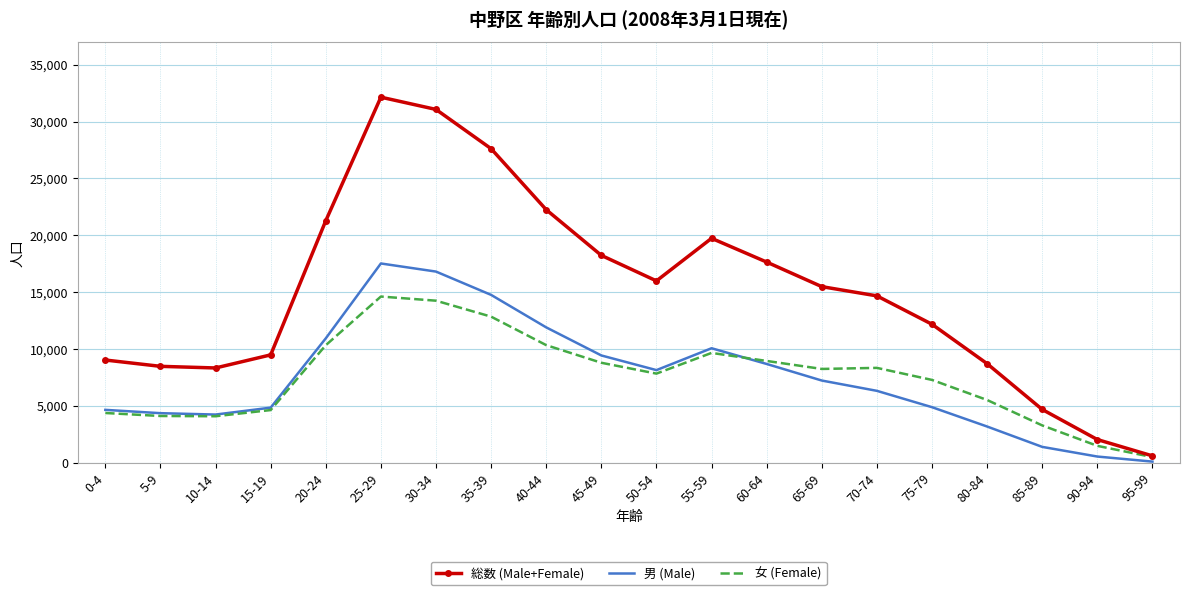

True or false: 男 (Male) has more than 0 points higher than both neighbors.

True